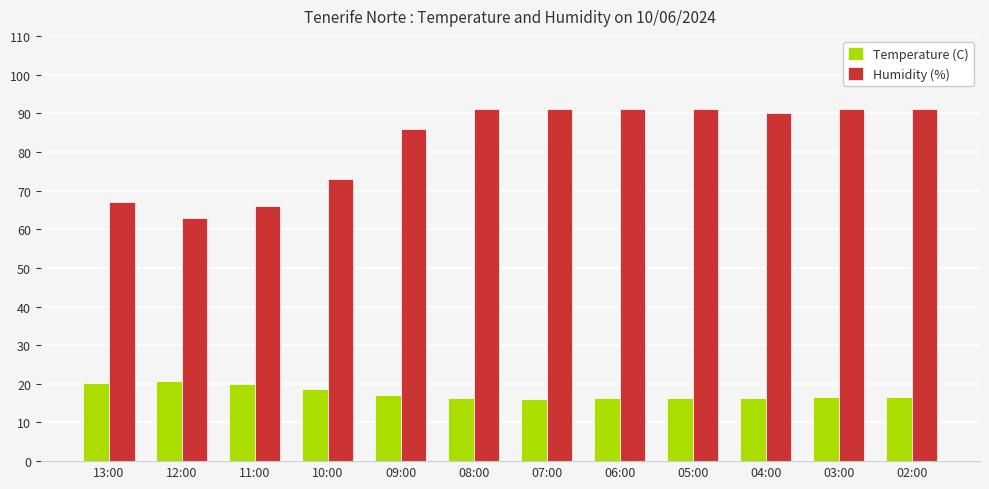

How many bars are there in total?

24